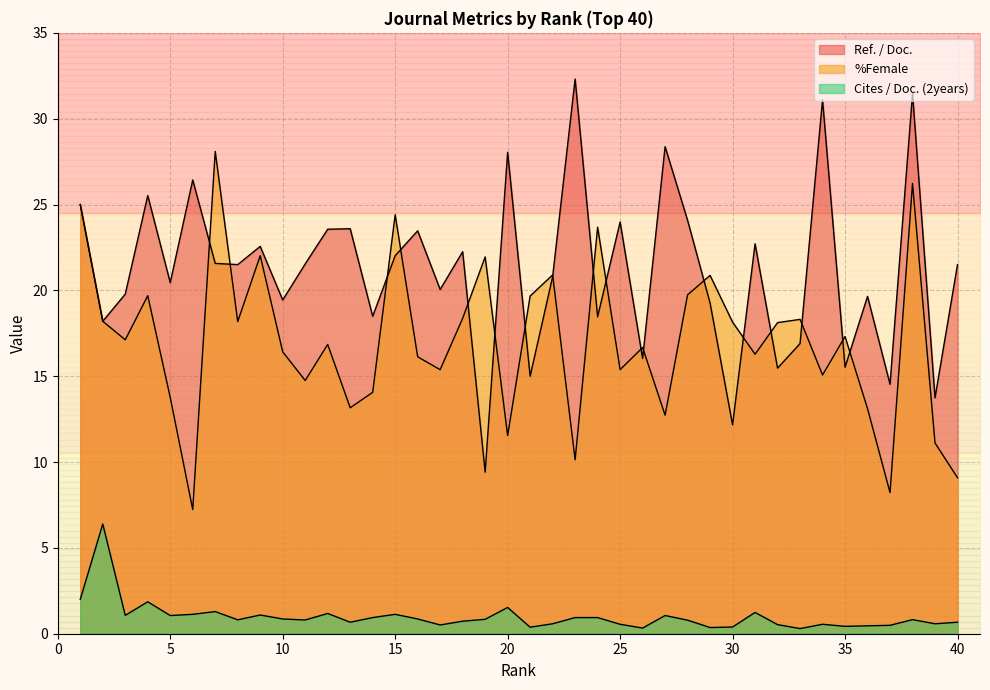

What is the value of the %Female point at the 35th from the left?

17.3